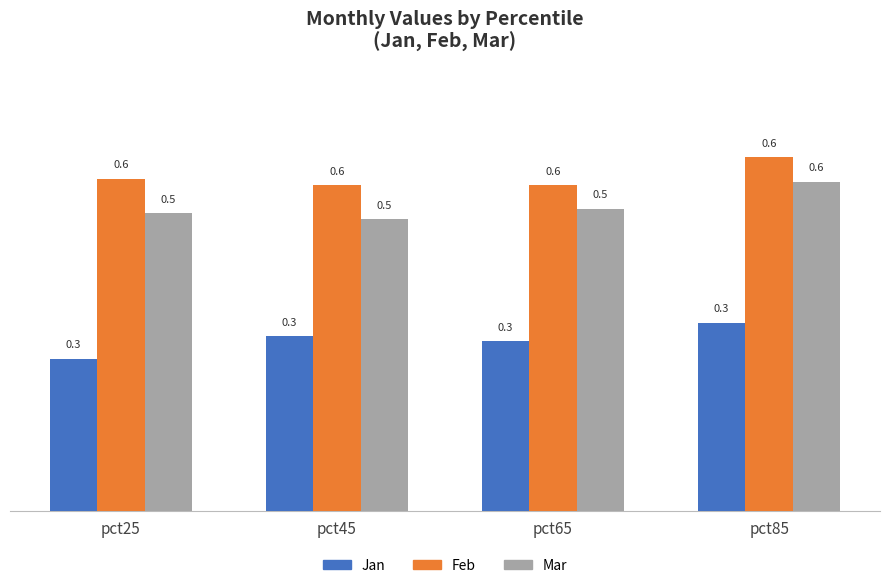

Which series has the widest spread of values?

Mar